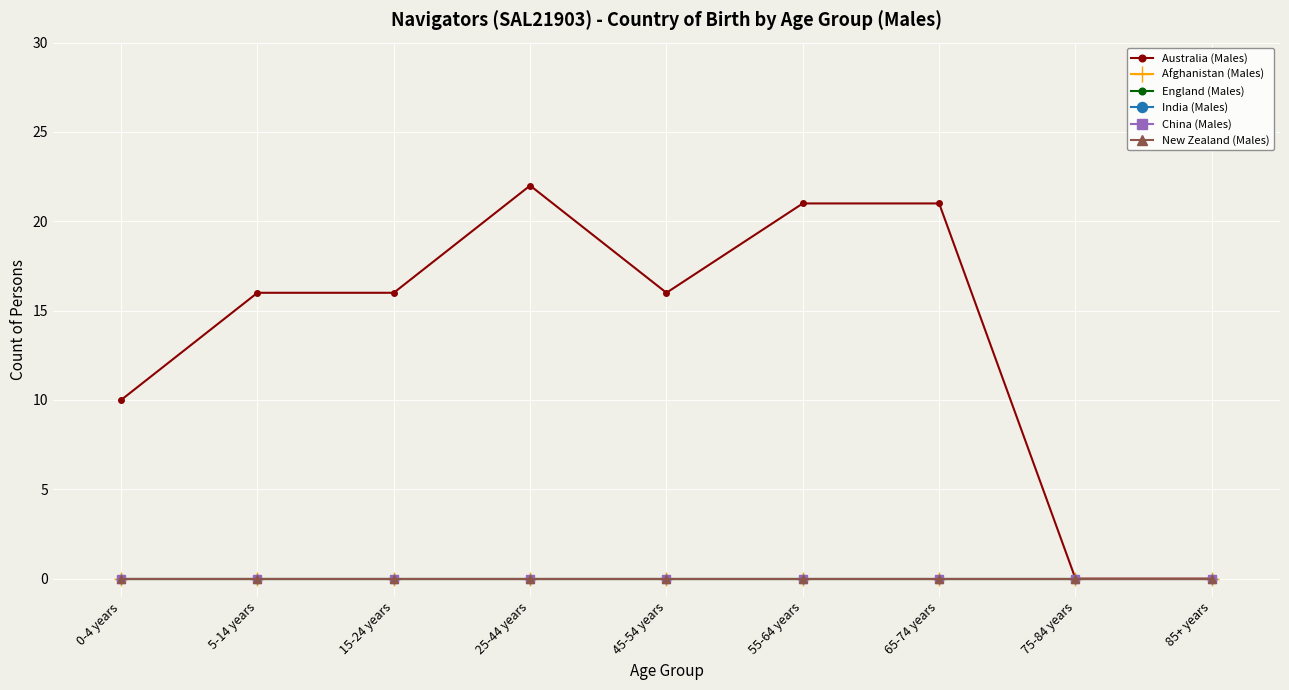

What is the difference between the Australia (Males) values at 0-4 years and 55-64 years?

11